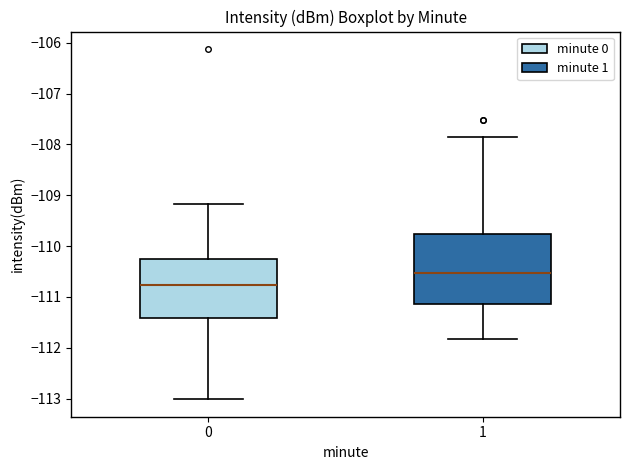

Reading left to right, transcribe this box plot: for each box, give where its median line is, the range the box spans, and where its two whiskers end, as read against the y-axis. The values are not printed on the chart, so give them approximately, as read against the axis.

0: median -110.8, box -111.4 to -110.3, whiskers -113.0 to -109.2
1: median -110.5, box -111.1 to -109.8, whiskers -111.8 to -107.9